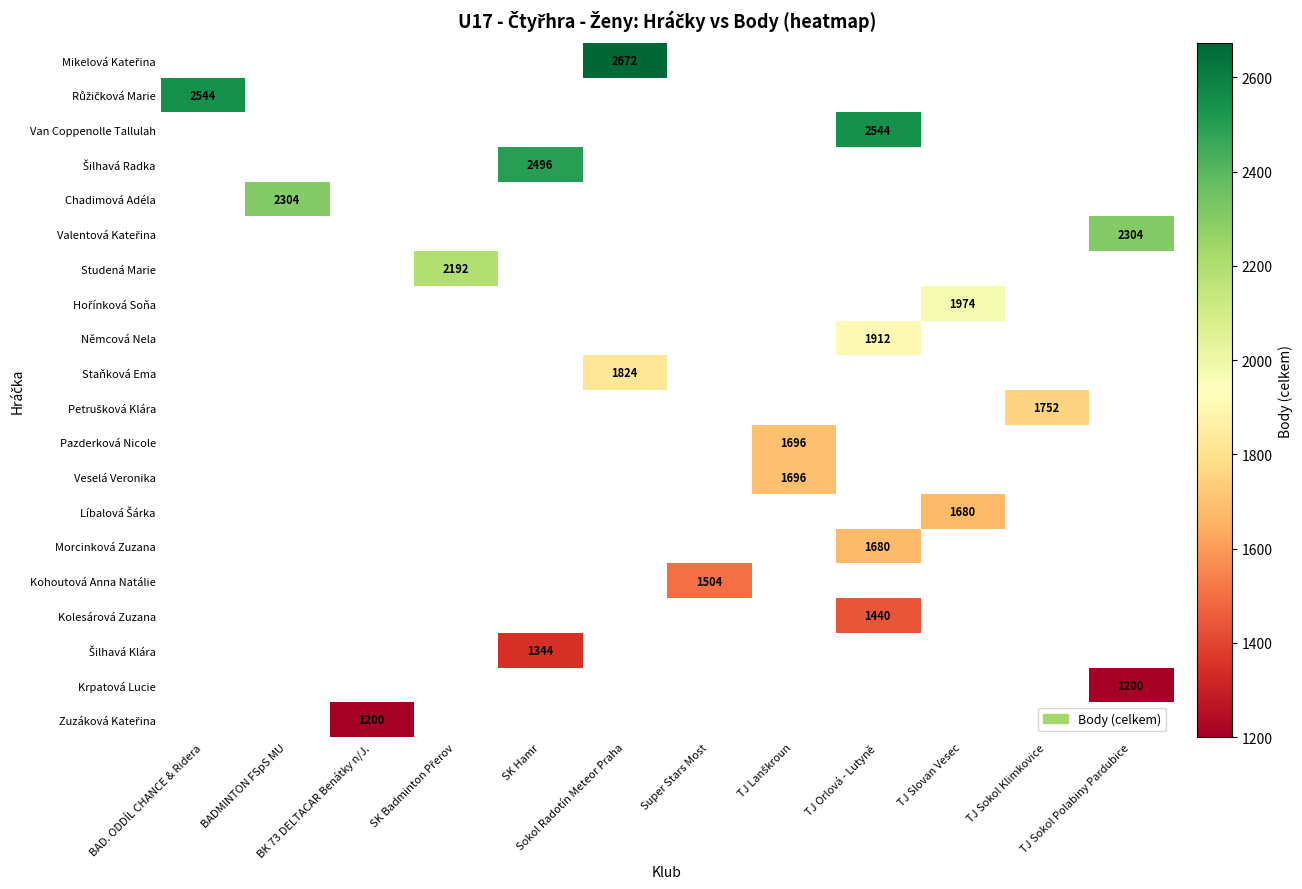

How many series are shown in this chart?

20